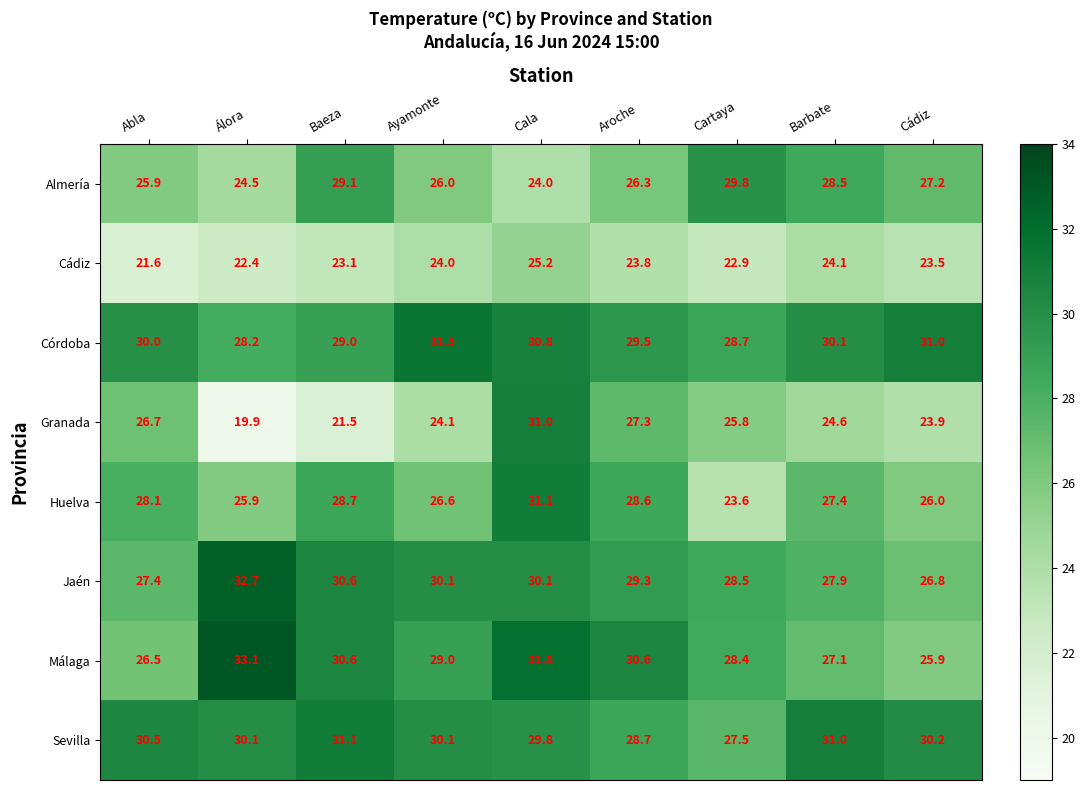

Where does the Almería series first go above 26?

Baeza